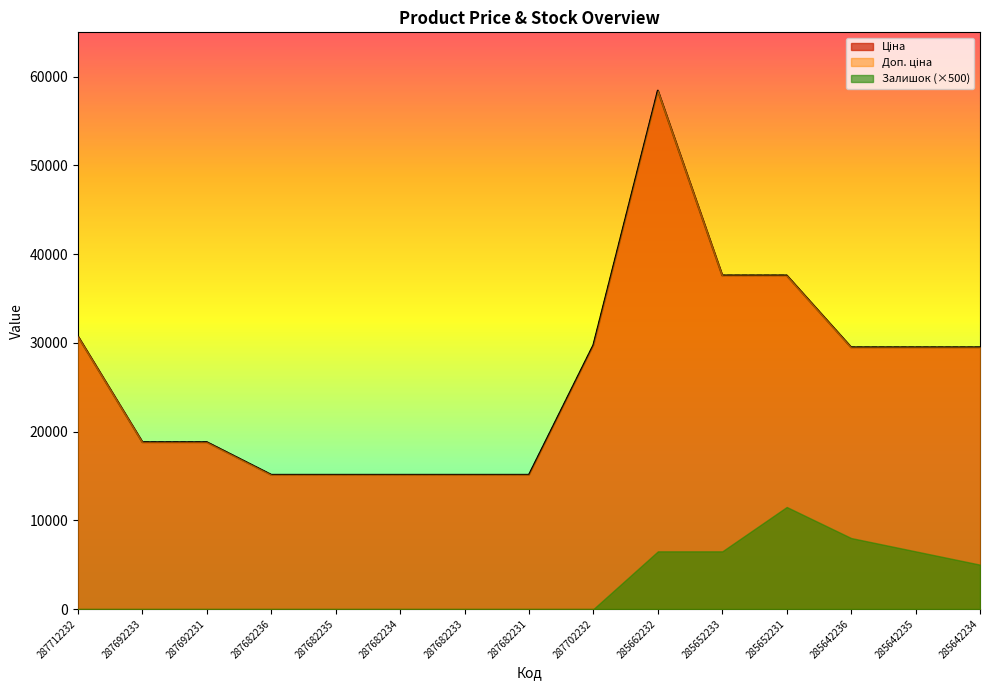

What is the difference between the maximum and minimum values in the Доп. ціна series?

43306.5